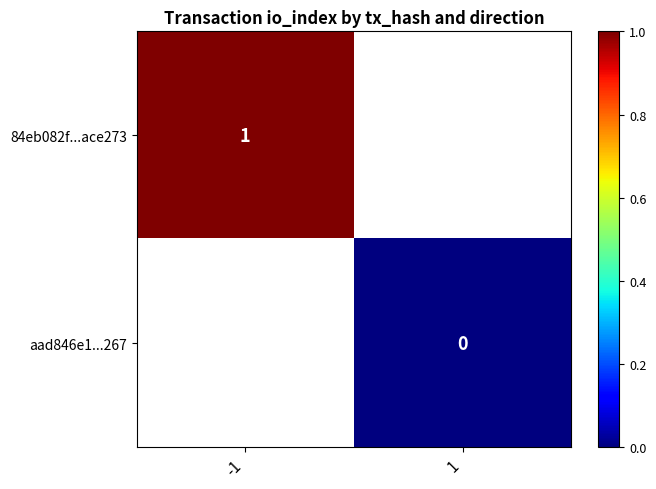

Is the value of 84eb082f...ace273 at -1 greater than the value of aad846e1...267 at 1?

Yes